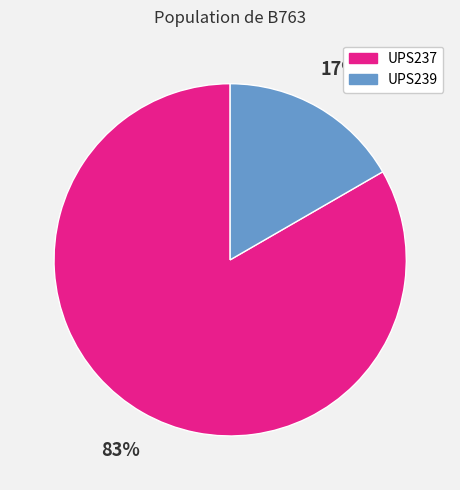

Do UPS239 and UPS237 together represent more than half of the pie?

Yes